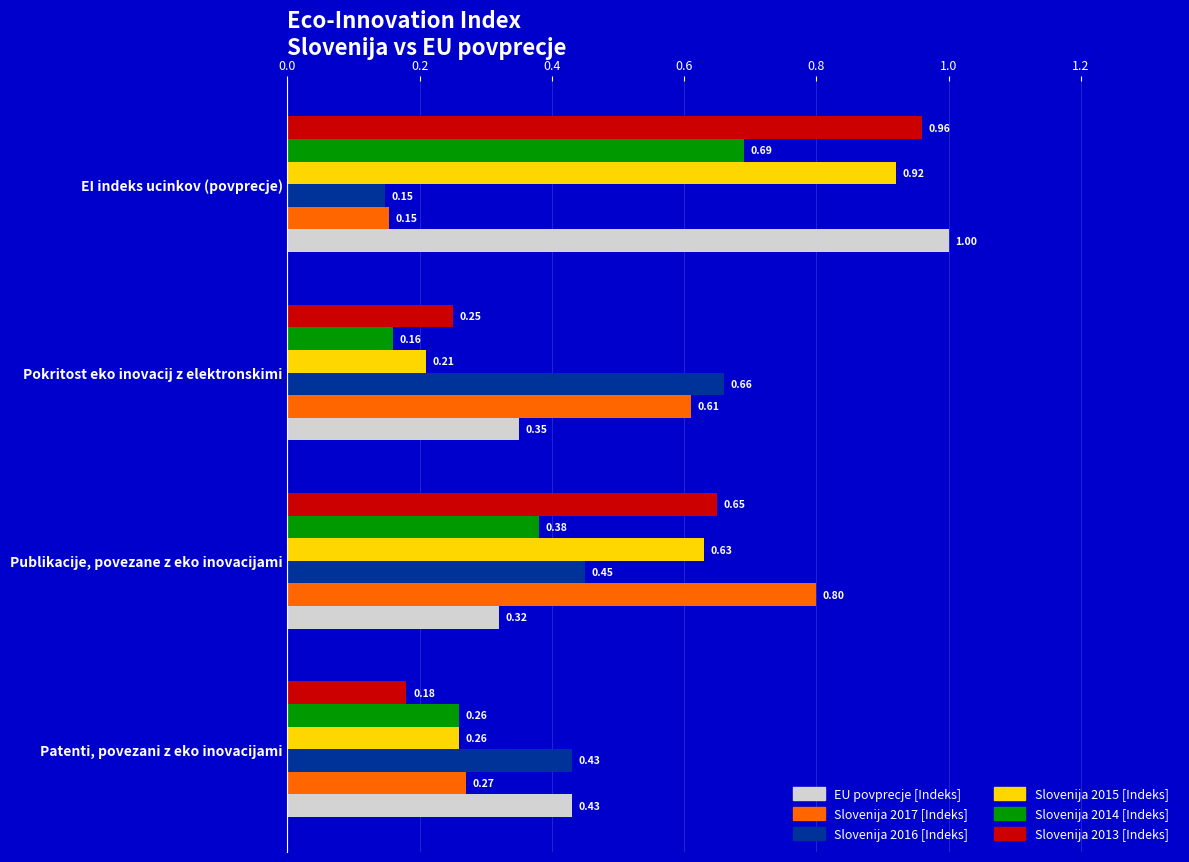

Which category has the highest value in the Slovenija 2016 [Indeks] series?

Pokritost eko inovacij z elektronskimi